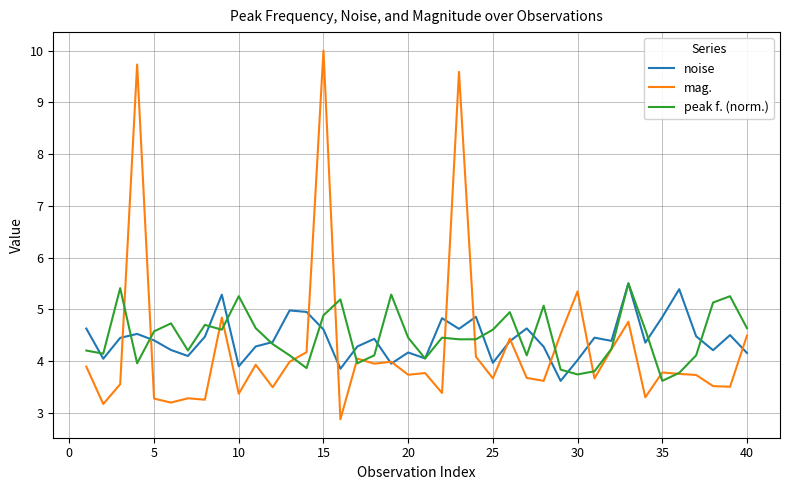

What is the highest value of the peak f. (norm.) series?

5.5